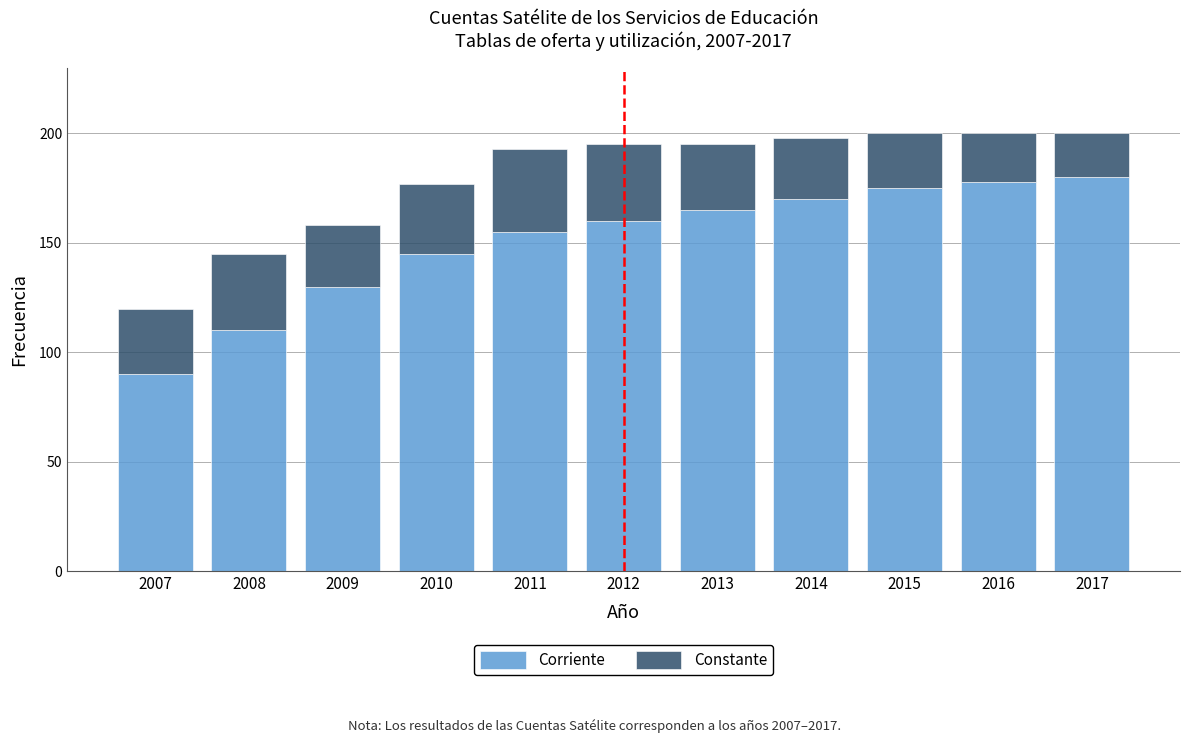

Reading left to right, what are the values for Corriente?

2007=90	2008=110	2009=130	2010=145	2011=155	2012=160	2013=165	2014=170	2015=175	2016=178	2017=180